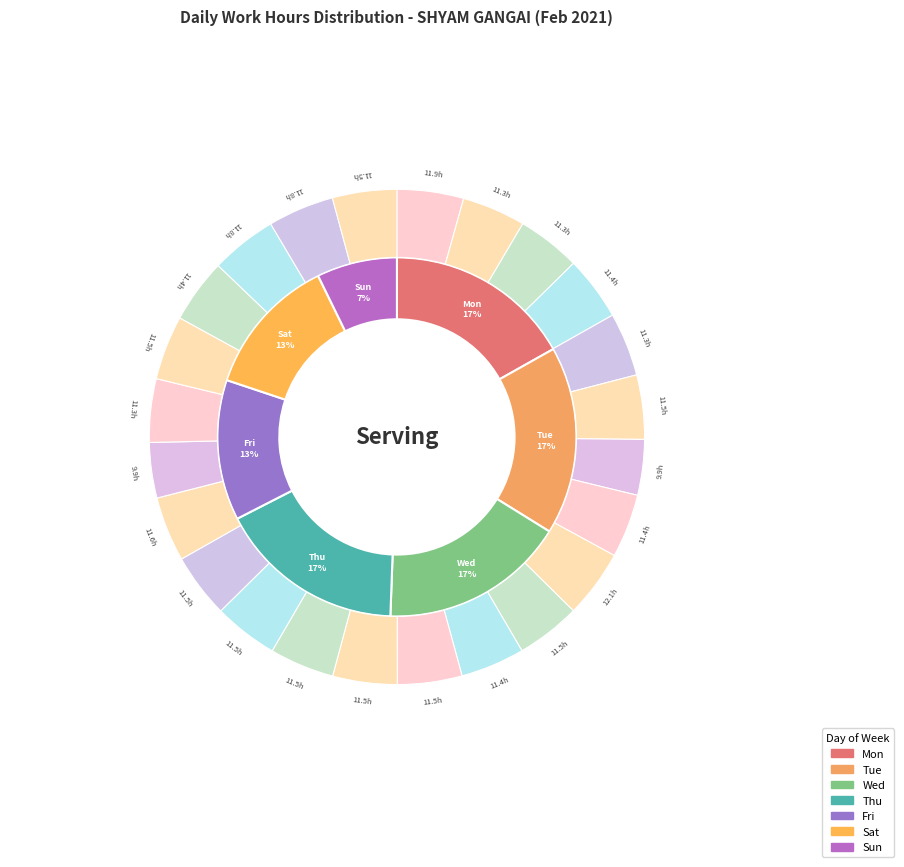

Is it true that 5 is 1% of the pie?

False